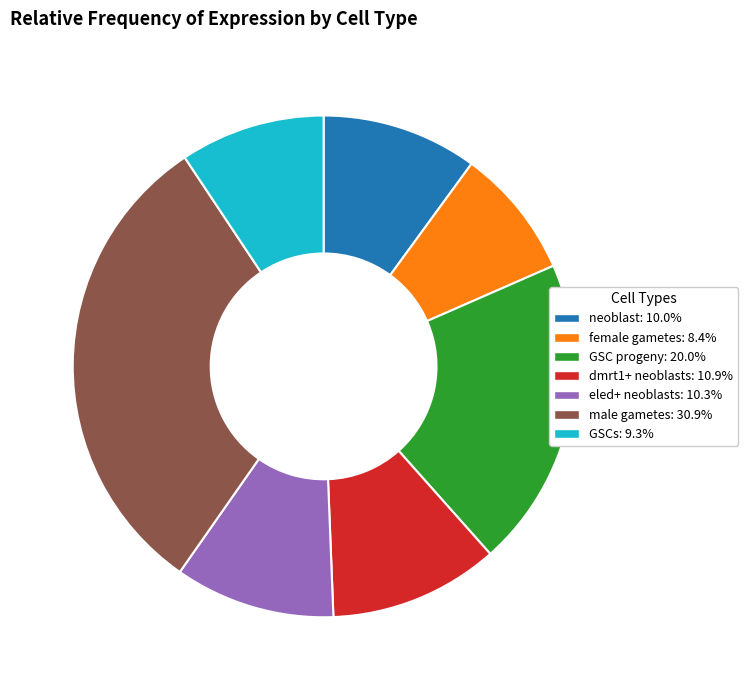

Combined, do neoblast and dmrt1+ neoblasts account for over 50%?

No